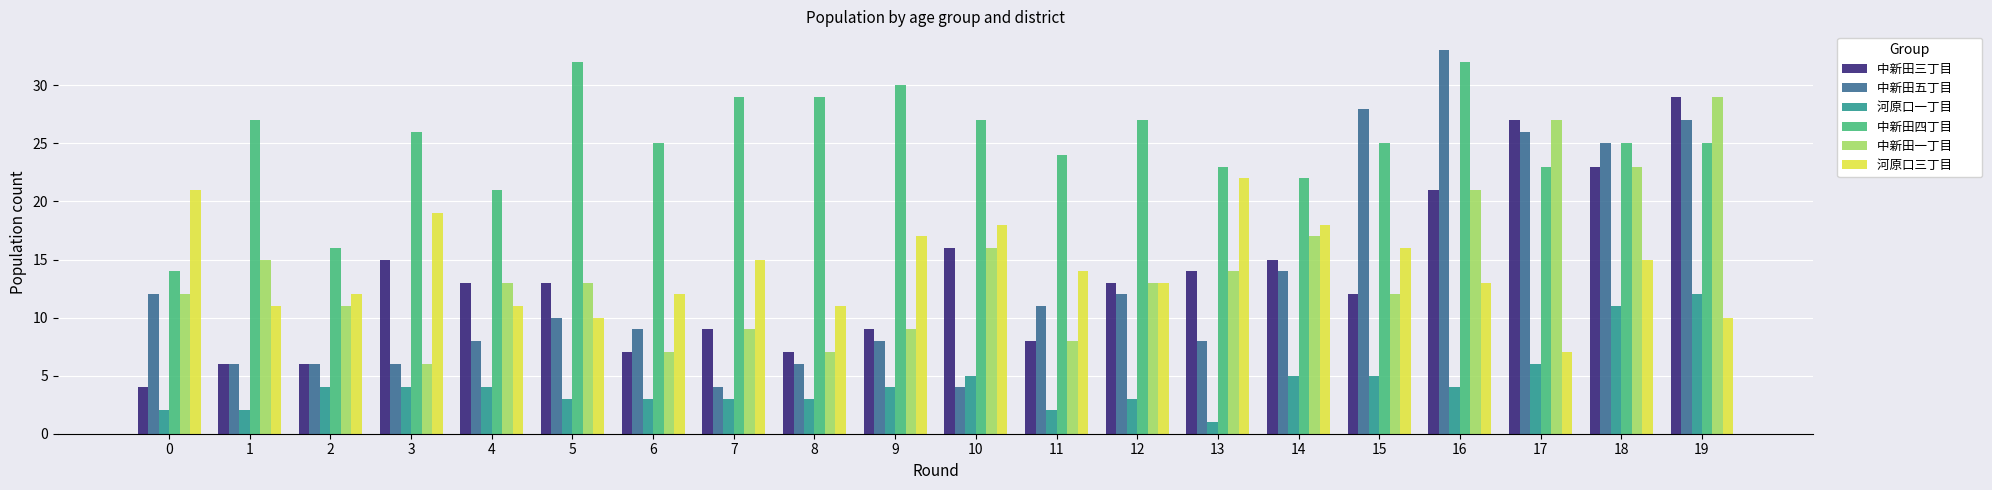

What is the maximum value shown in the chart?

33